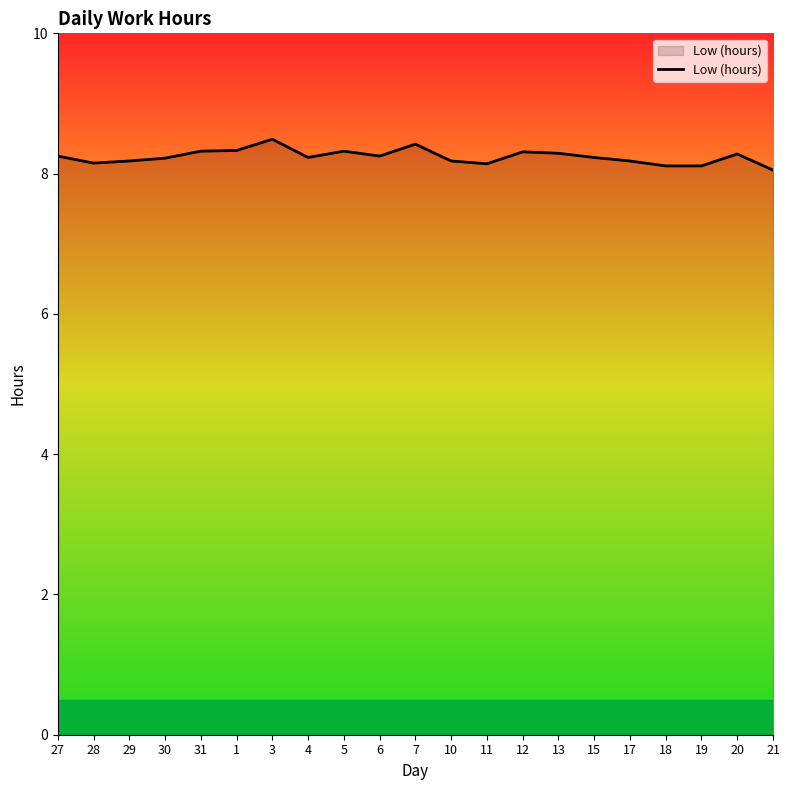

The chart shows a value of 14.1 at 12. True or false?

False